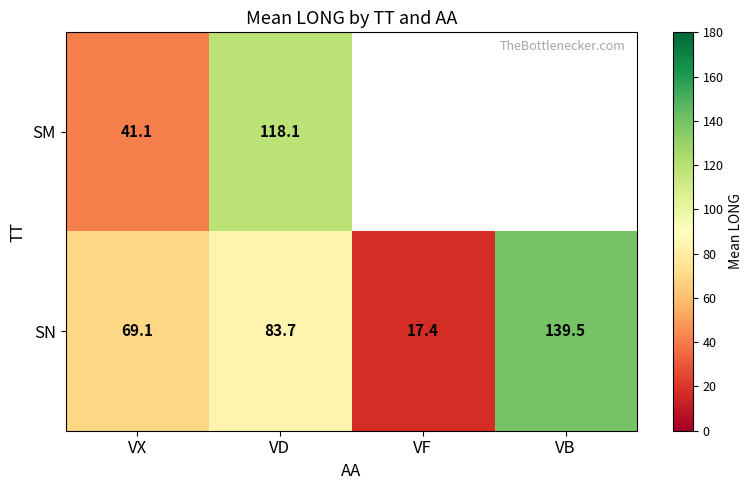

How many values in the SN series are below 83?

2